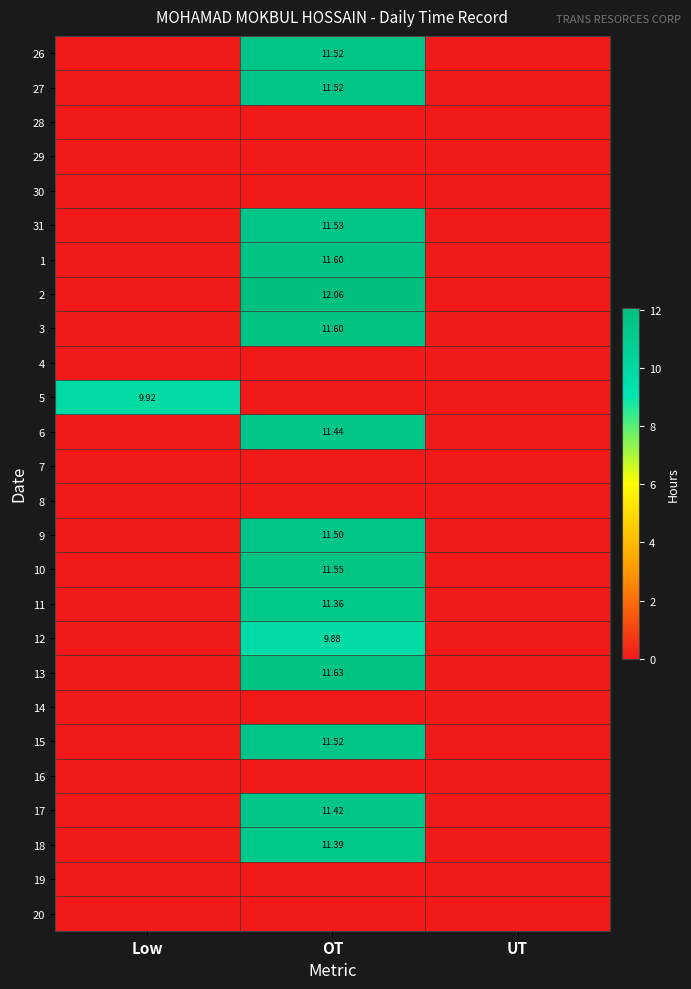

At how many categories does at least one series exceed 7?

2